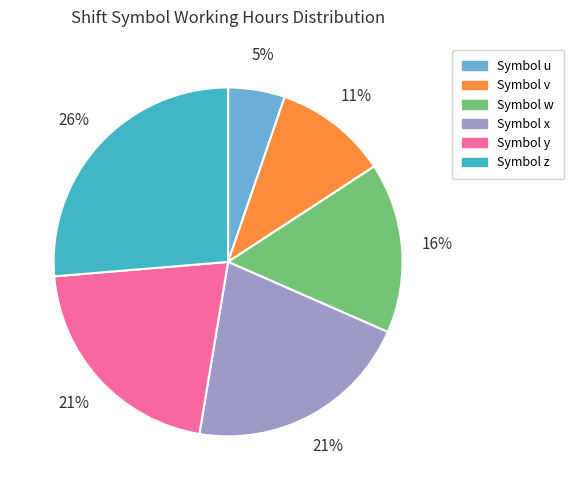

To the nearest percent, what is the average slice percentage?

17%